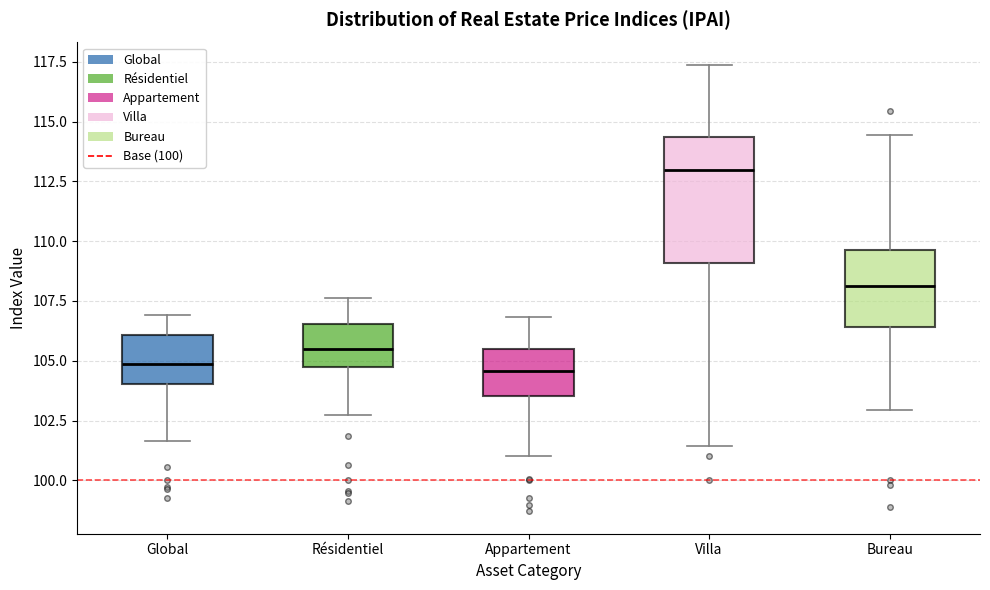

Where does the lower whisker of the box for Bureau end on the y-axis? The values are not printed on the chart, so give them approximately, as read against the axis.

103.0